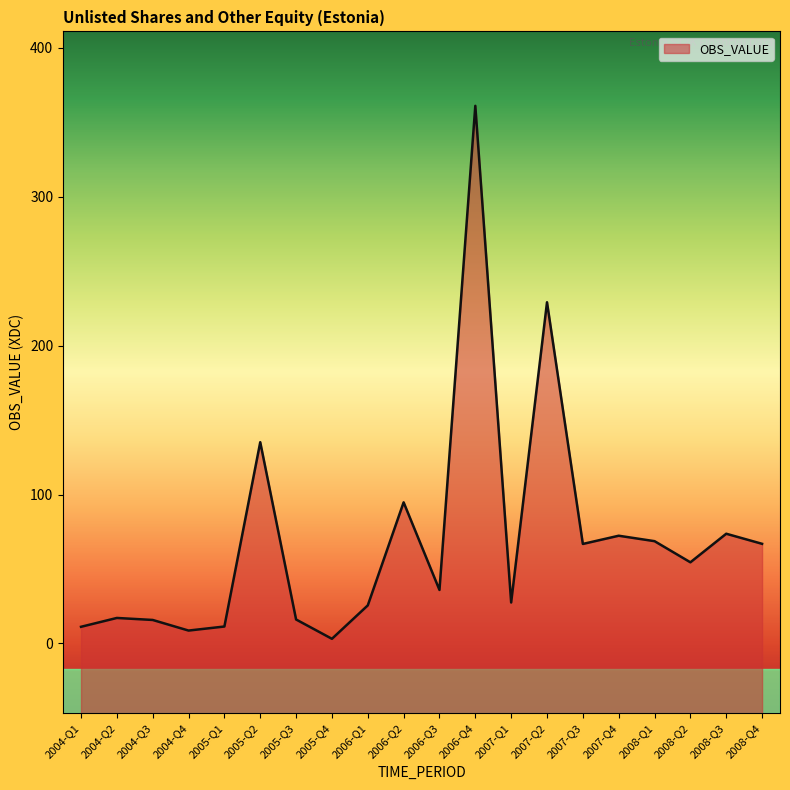

Reading left to right, list all the values displayed in this chart.

11.2	17.1	15.8	8.7	11.4	135.2	16.1	3.1	25.6	94.8	35.9	361.1	27.5	229.2	66.8	72.3	68.7	54.5	73.7	66.9